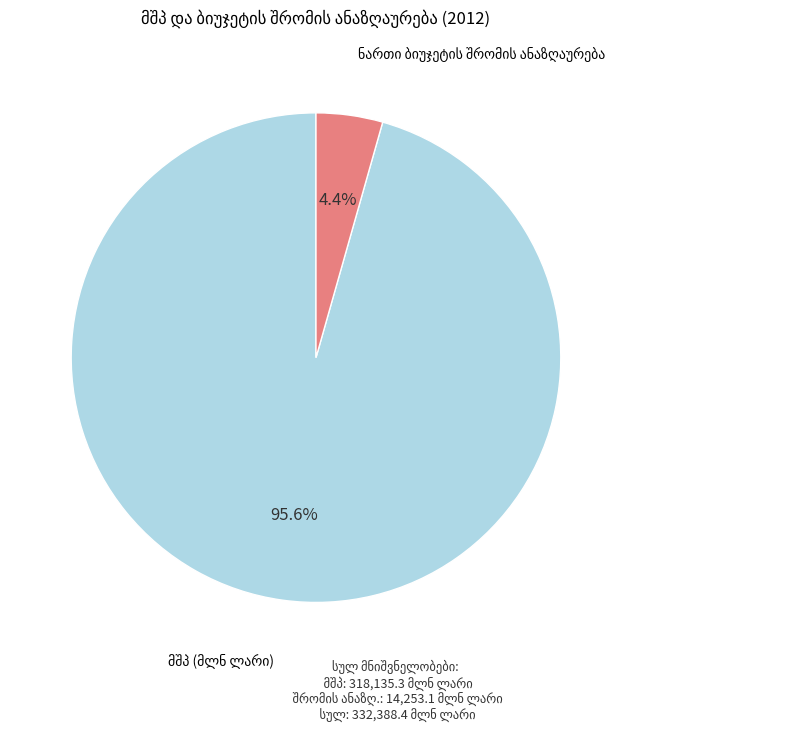

Is there any slice that represents more than half of the pie?

Yes